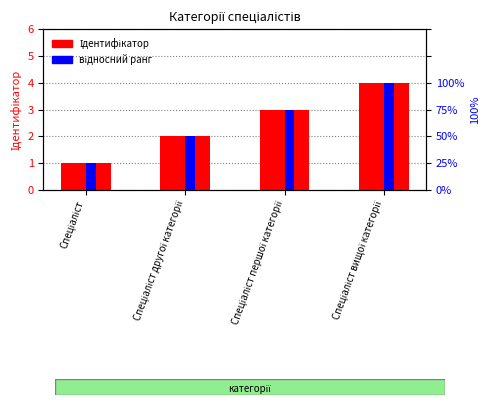

What is the difference between the highest and lowest values at Спеціаліст першої категорії?

2.2